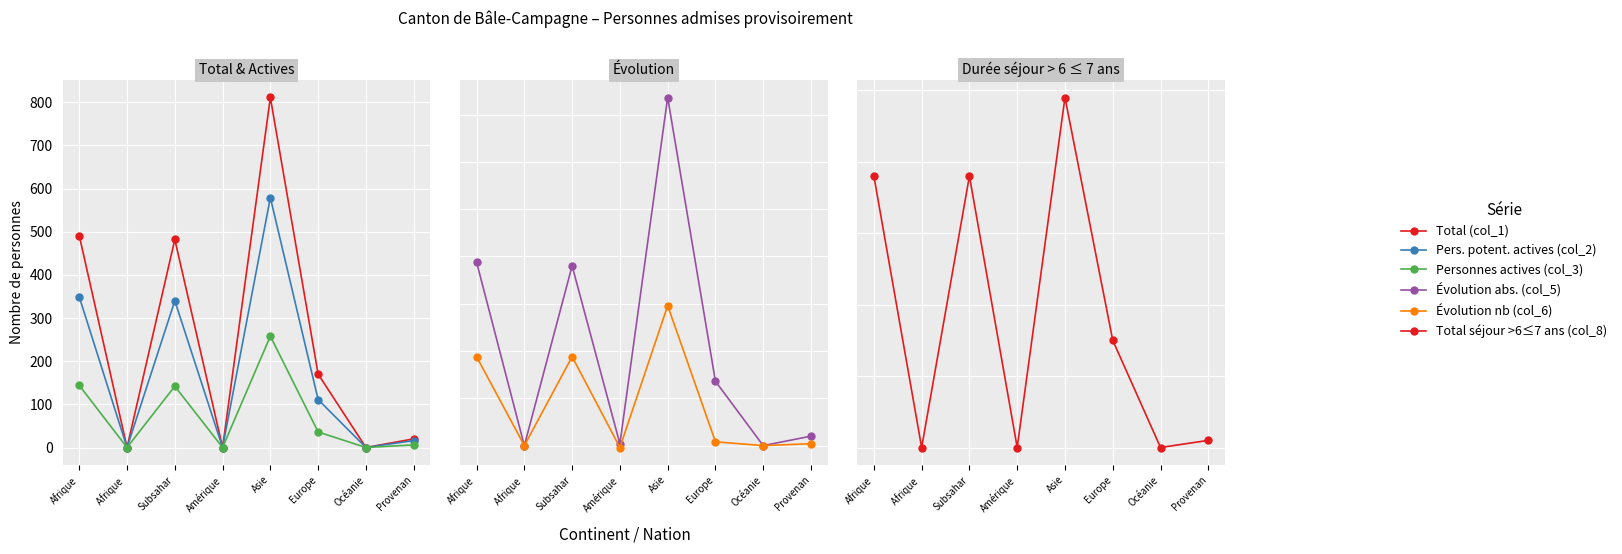

What is the label of the 5th point from the right?

Amérique